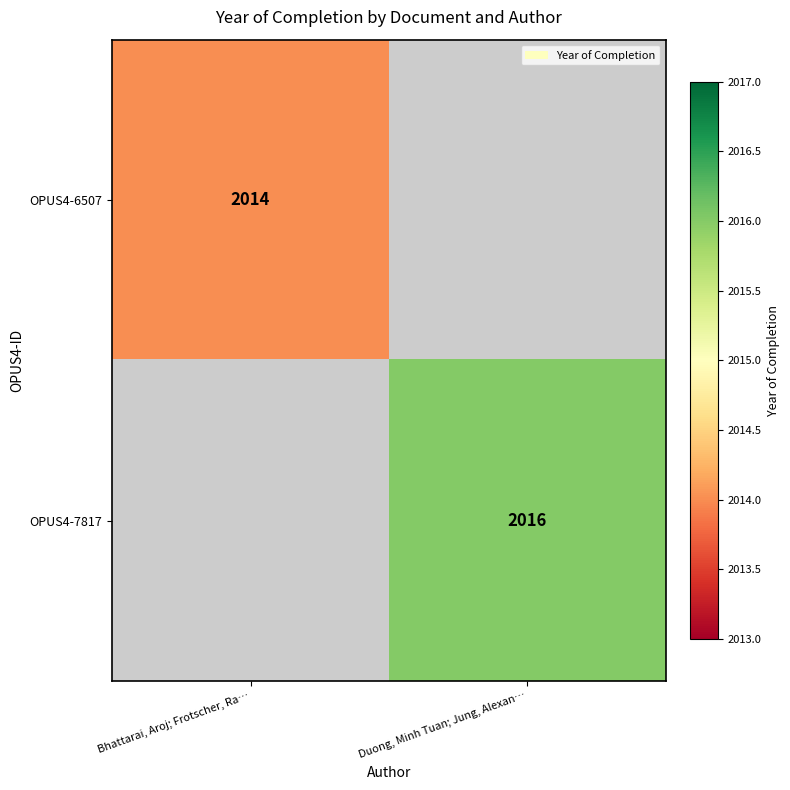

The OPUS4-6507 series shows 795 at Bhattarai, Aroj; Frotscher, Ra…. True or false?

False